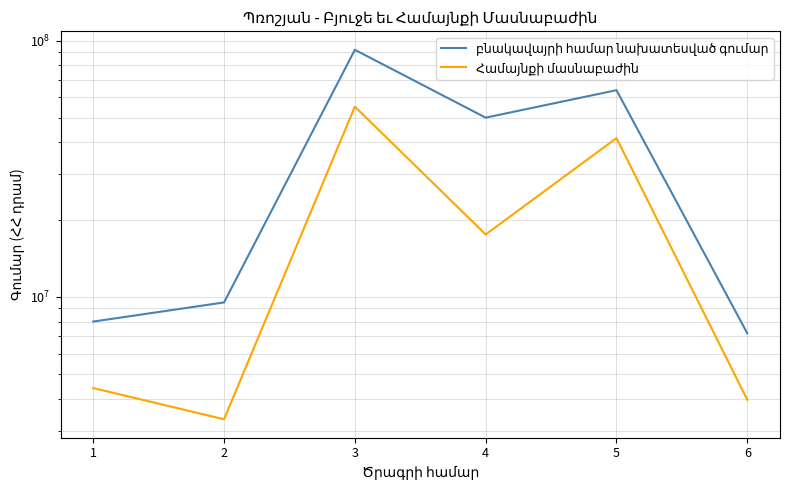

How many data points does each series have?

6